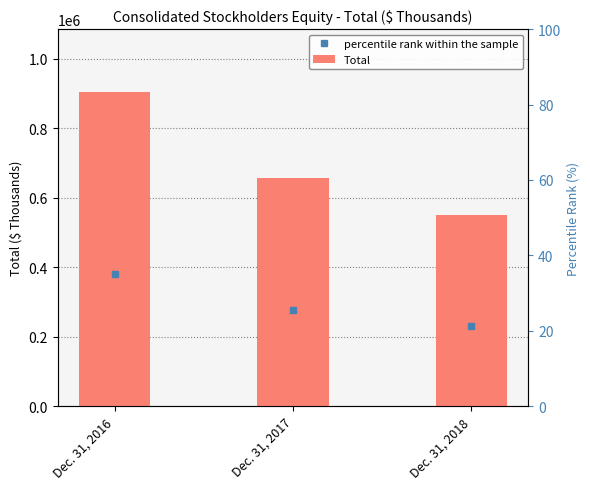

At which label is the value closest to 728210?

Dec. 31, 2017